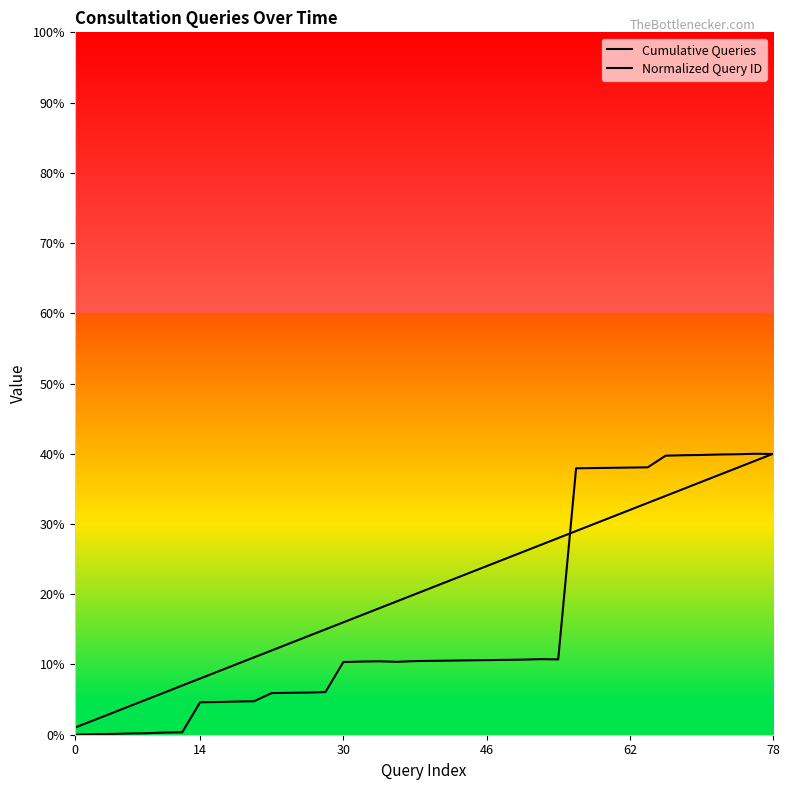

Does the chart display data point markers on the line(s)?

No